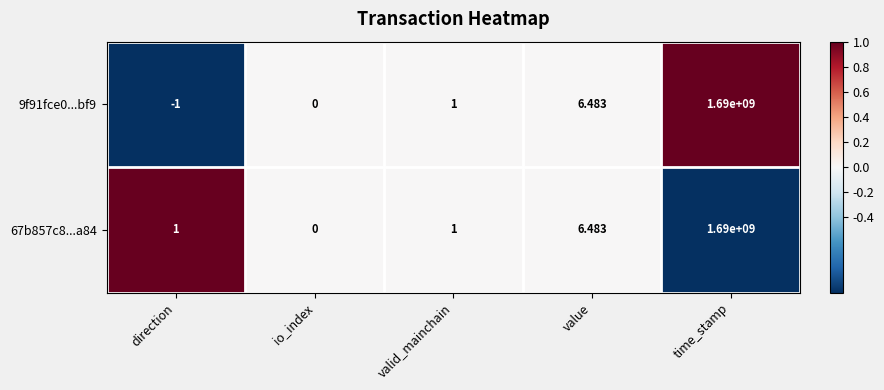

Between direction and time_stamp, which series saw the biggest shift?

9f91fce0...bf9